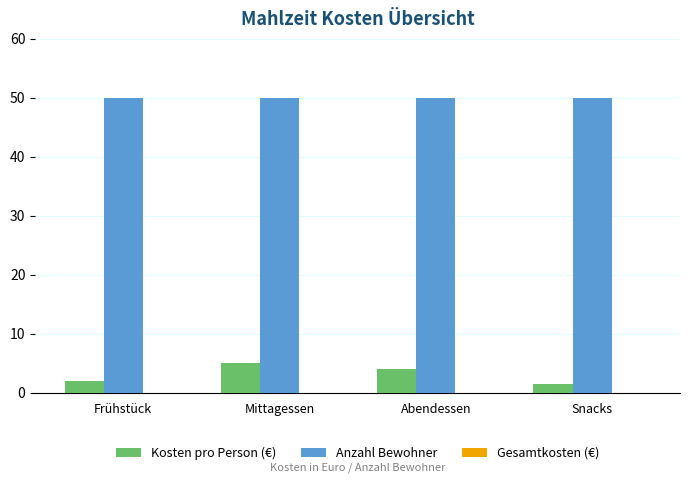

At Mittagessen, list the series in order from smallest to largest.

Kosten pro Person (€), Anzahl Bewohner